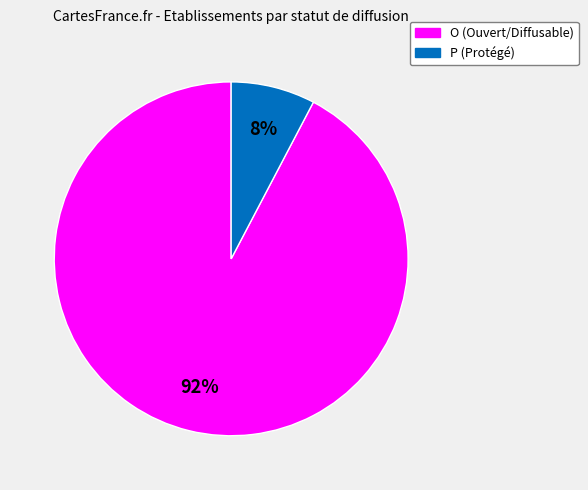

To the nearest percent, what portion does O represent?

92%